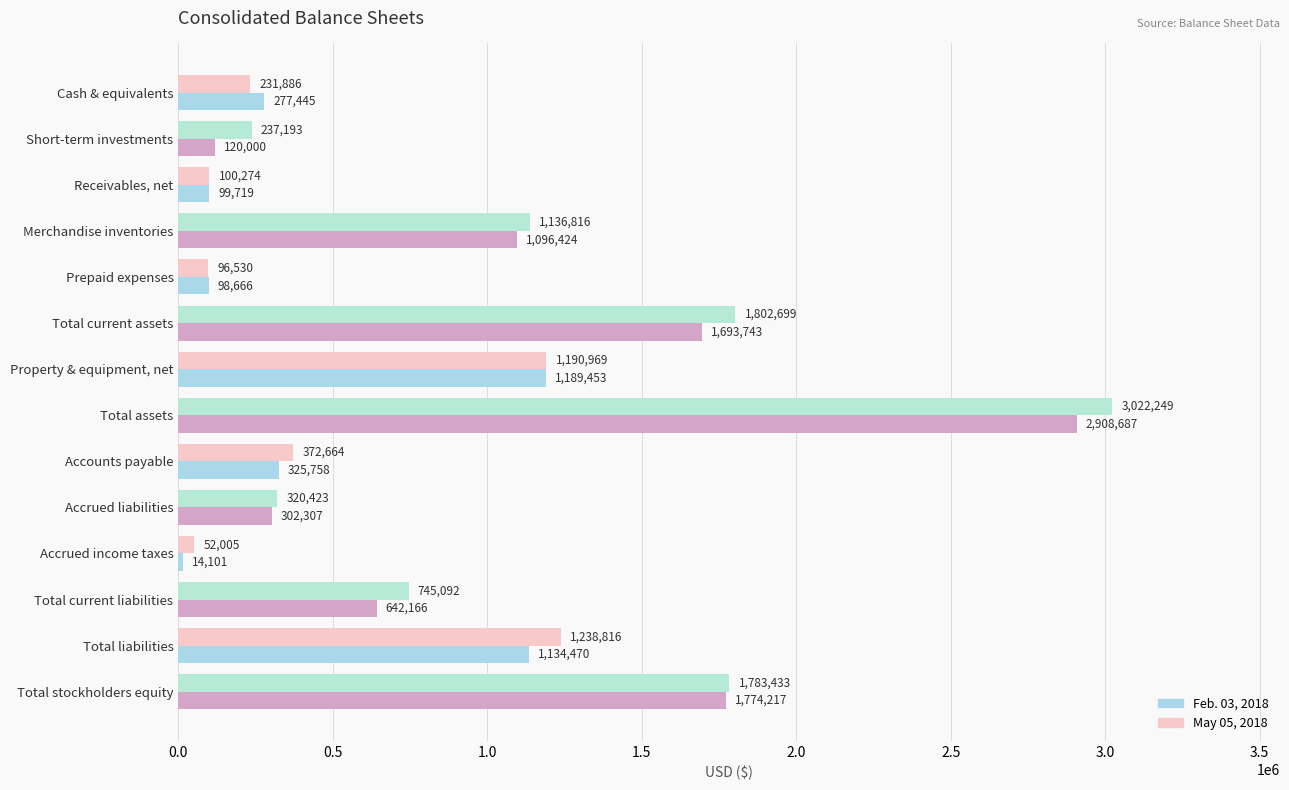

How many categories are shown in the chart?

14